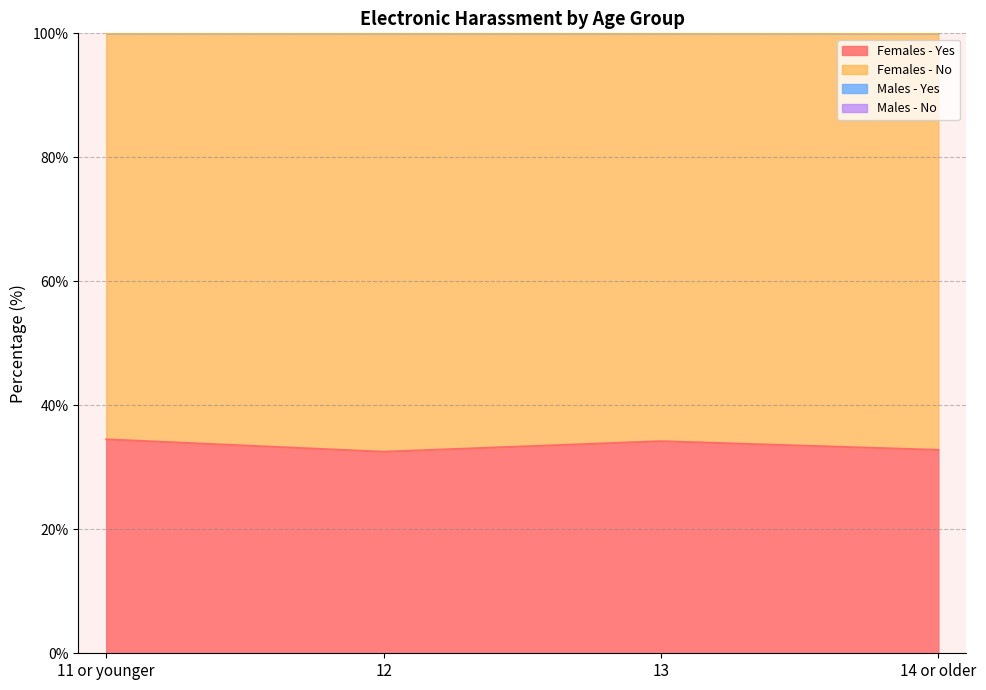

What is the lowest value of the Females - Yes series?

32.5